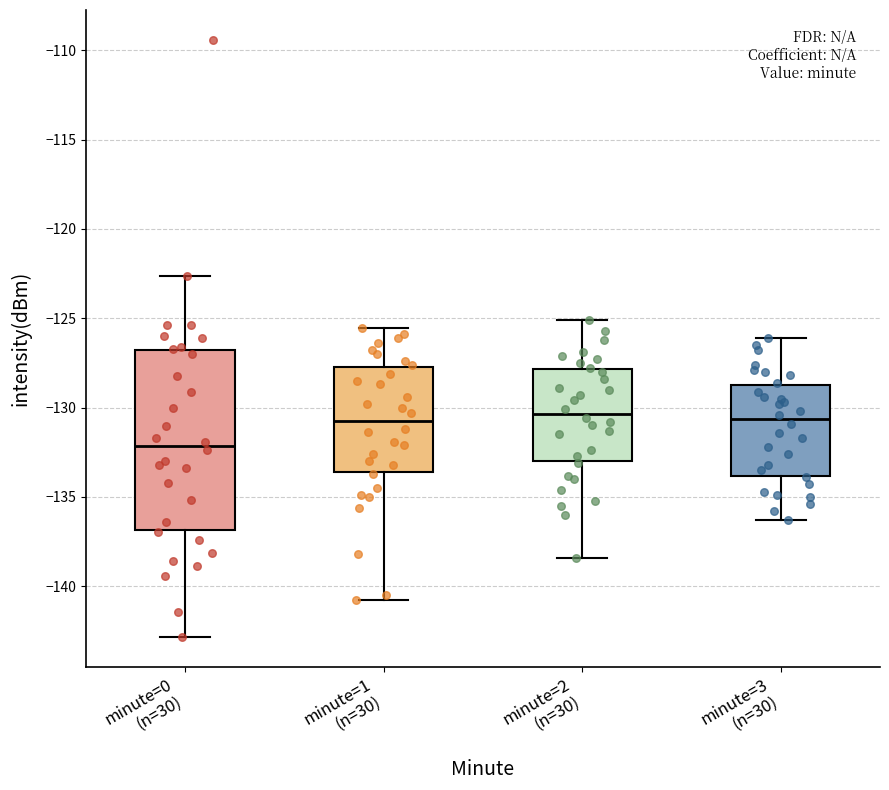

Reading left to right, transcribe this box plot: for each box, give where its median line is, the range the box spans, and where its two whiskers end, as read against the y-axis. The values are not printed on the chart, so give them approximately, as read against the axis.

minute=0 (n=30): median -132.0, box -137.0 to -127.0, whiskers -143.0 to -122.5
minute=1 (n=30): median -130.5, box -133.5 to -127.5, whiskers -141.0 to -125.5
minute=2 (n=30): median -130.5, box -133.0 to -128.0, whiskers -138.5 to -125.0
minute=3 (n=30): median -130.5, box -134.0 to -128.5, whiskers -136.5 to -126.0